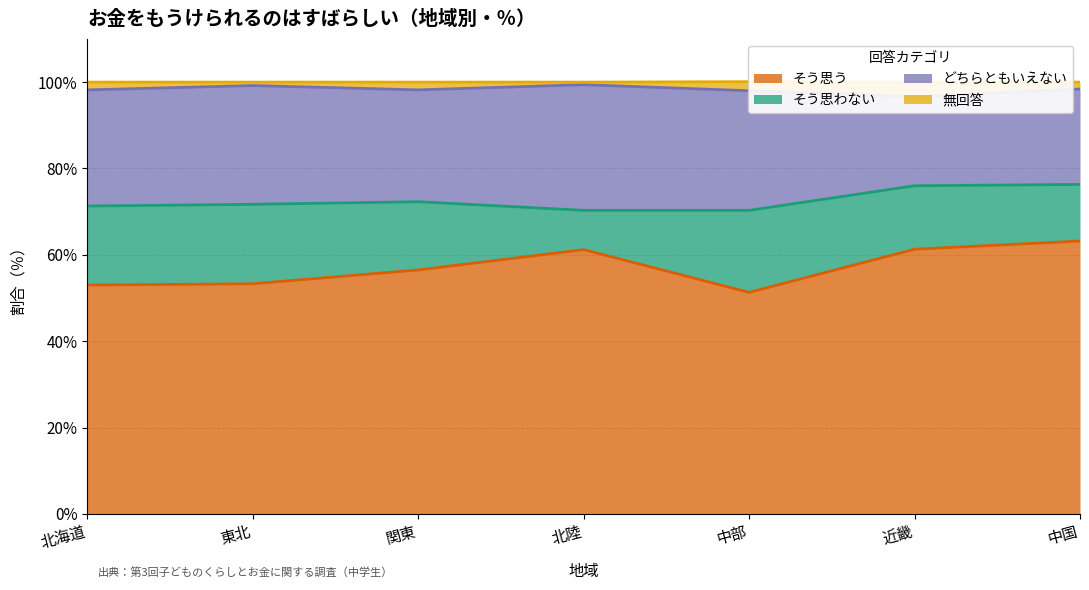

What is the value of the そう思う point at the 4th from the left?

61.2